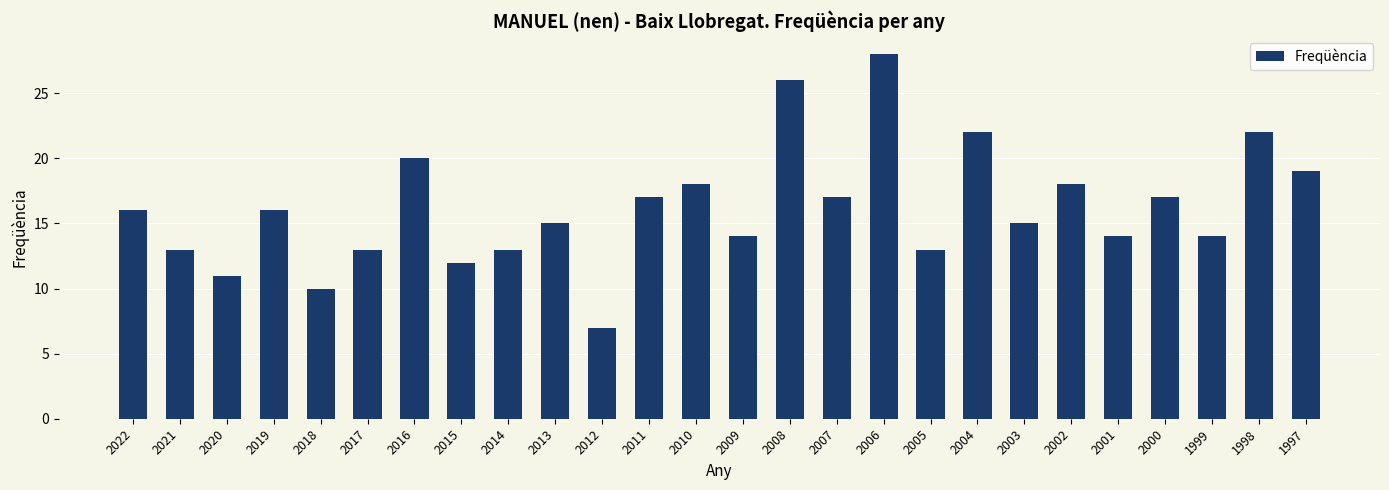

Read the value at 2009, to the nearest 5.

15